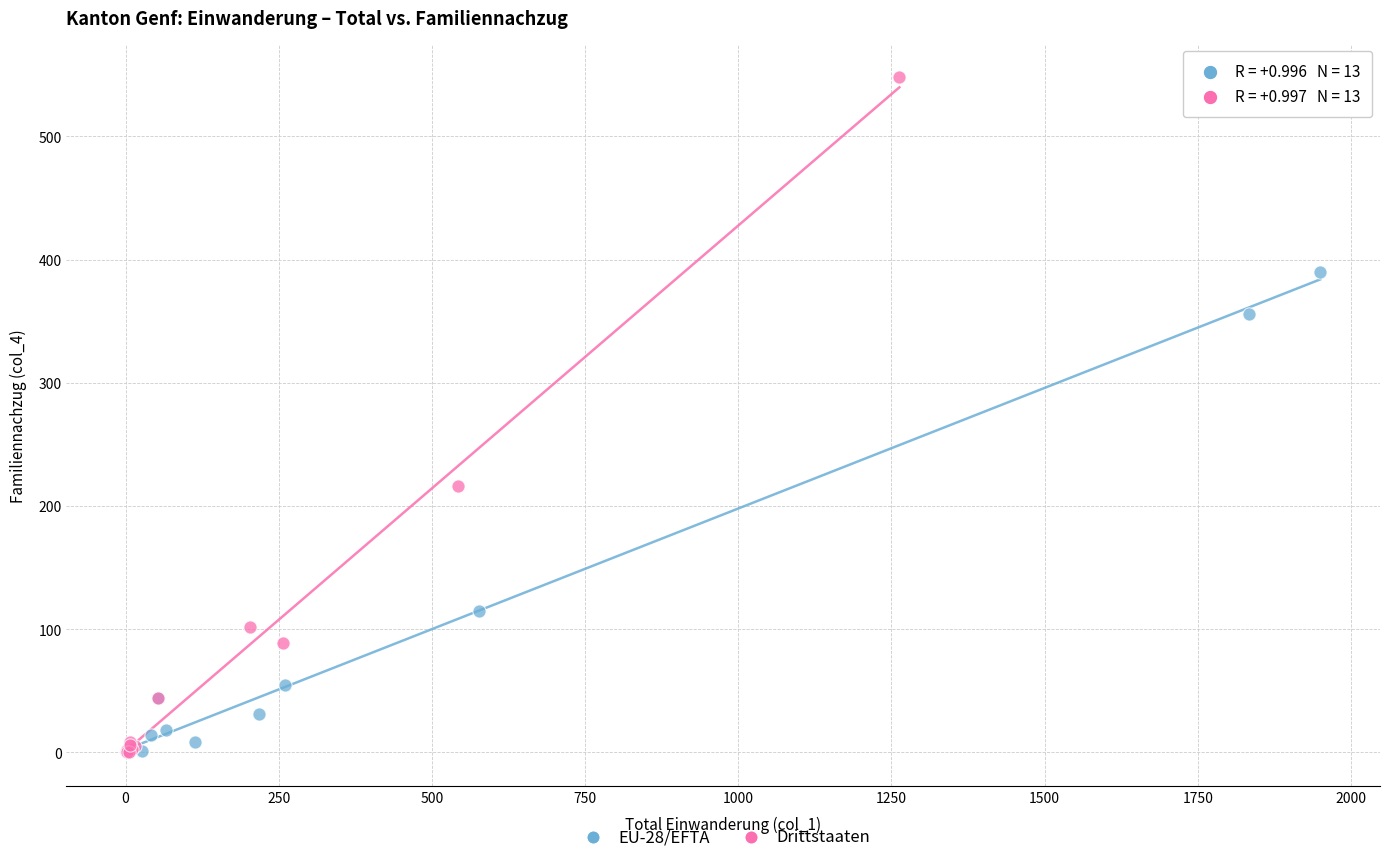

Which series reaches the maximum Y coordinate?

Drittstaaten